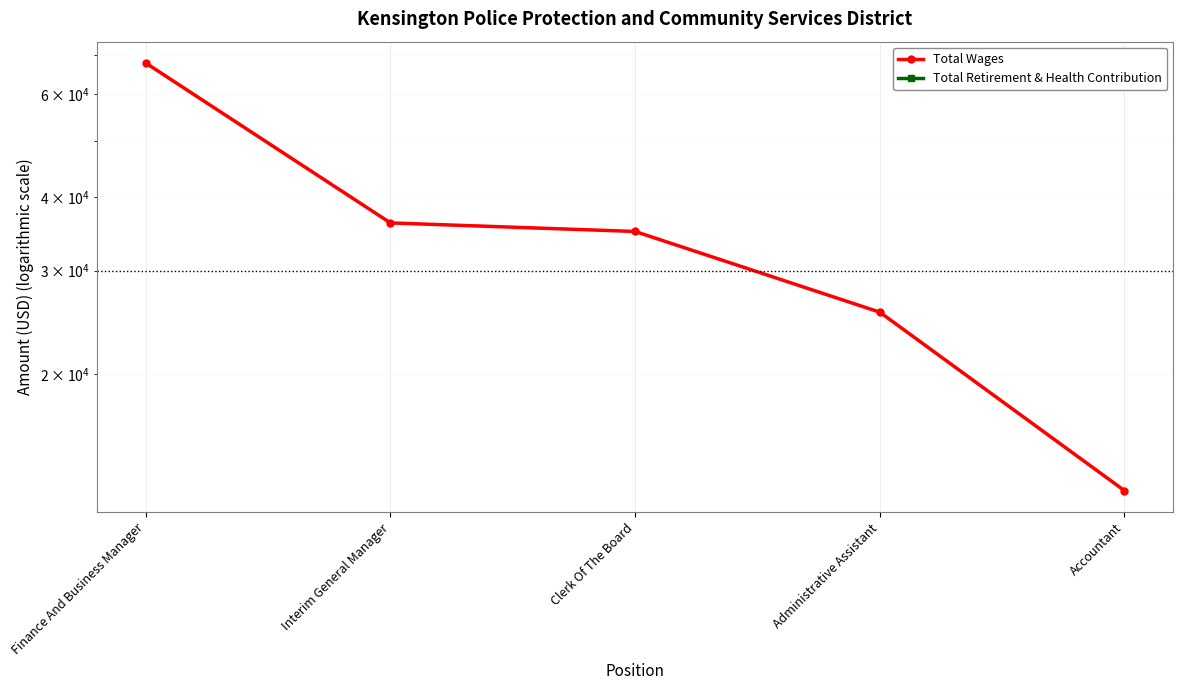

List the series in order of their peak value, highest first.

Total Wages, Total Retirement & Health Contribution